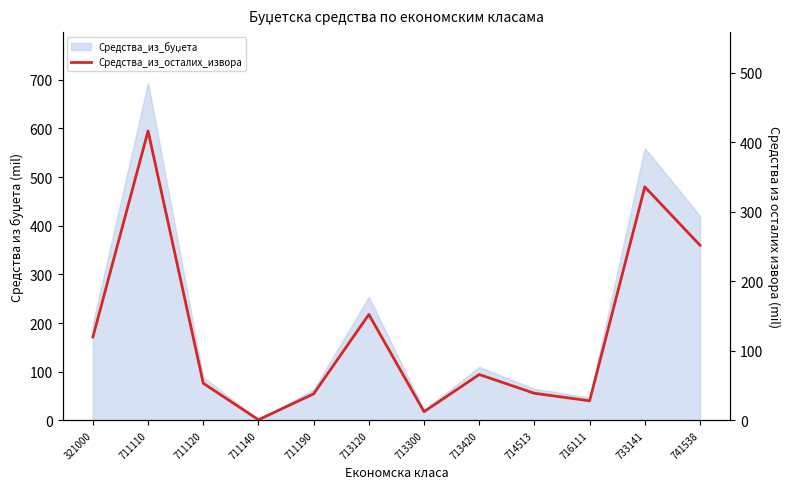

What is the value of the 12th point from the left?

252.0